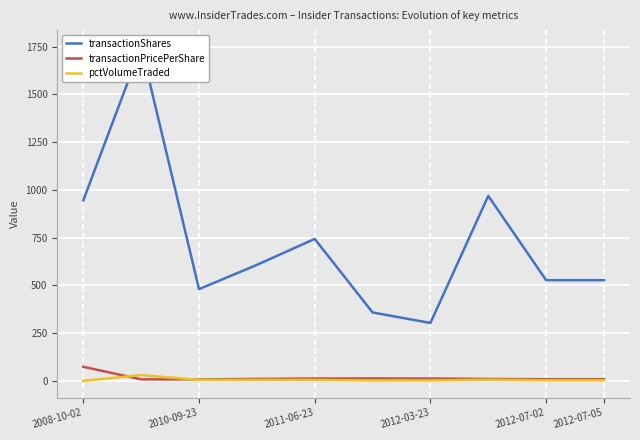

The value of pctVolumeTraded at 2011-06-23 is 3.0. True or false?

False